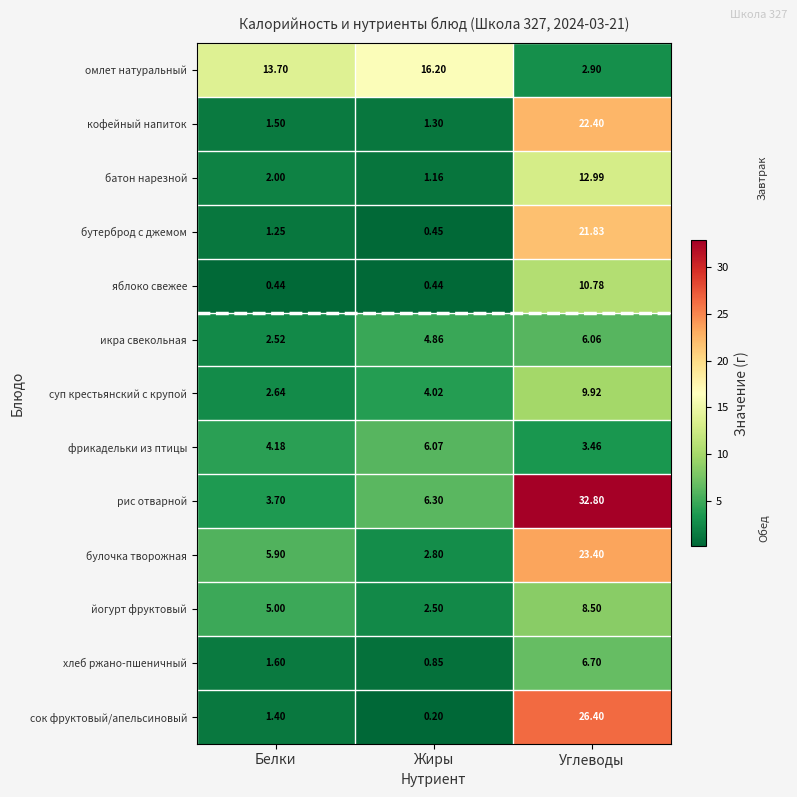

Count the number of categories in the chart.

3